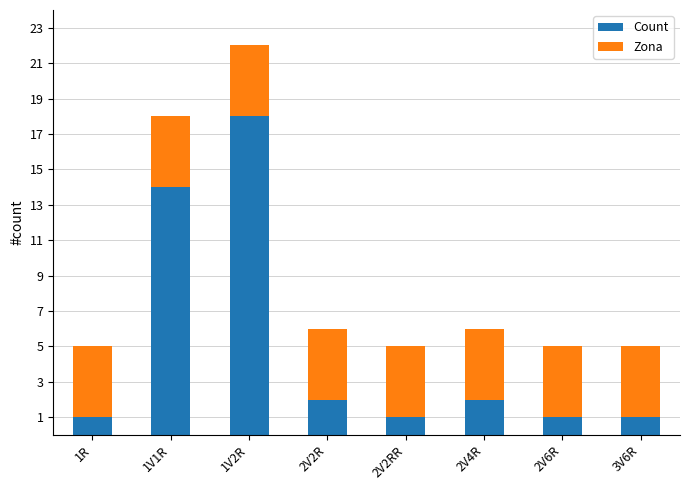

What are all the series names shown in the legend?

Count, Zona